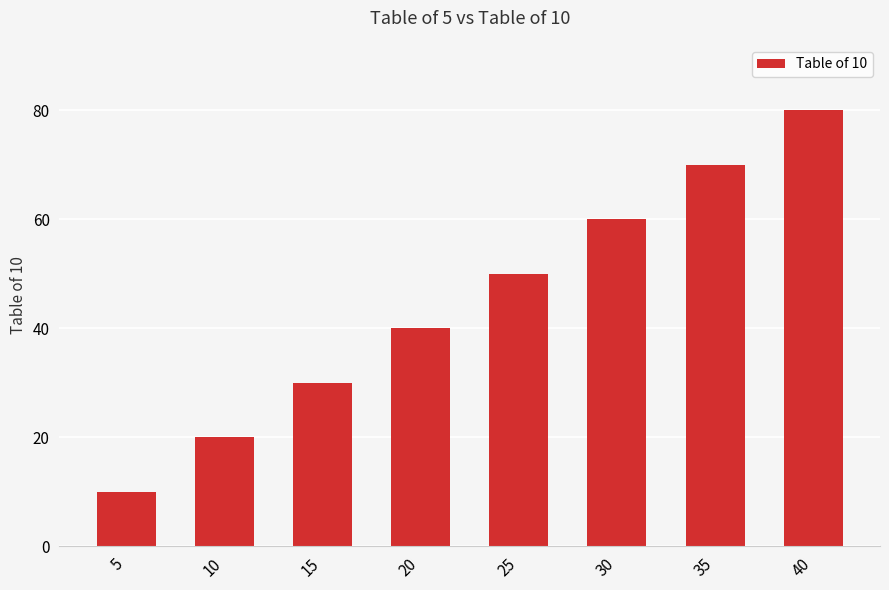

List the labels in order of value, smallest first.

5, 10, 15, 20, 25, 30, 35, 40